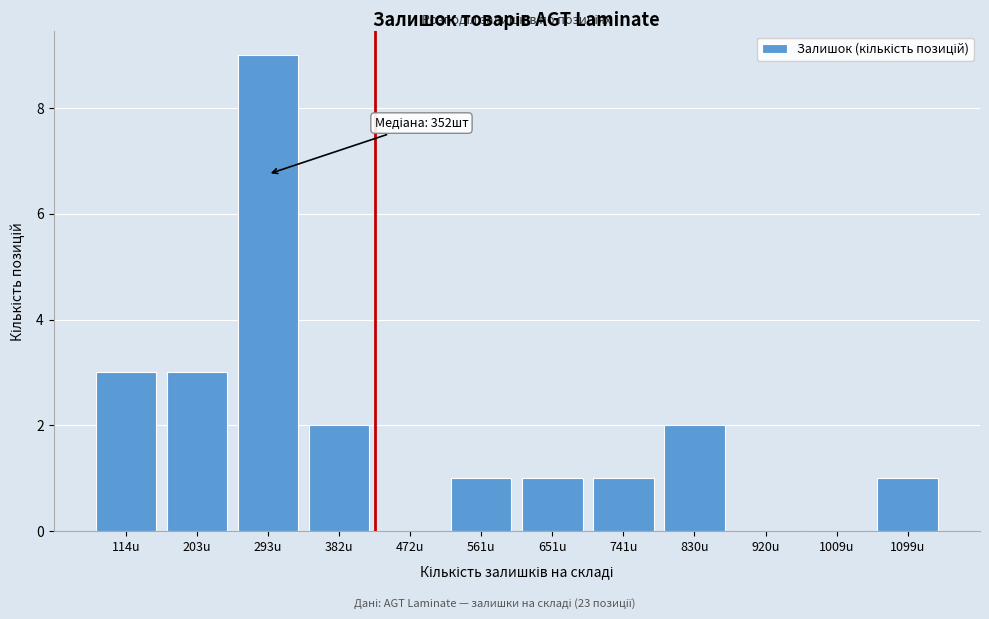

Reading right to left, transcribe all the data shown in this chart.

1099u=1	1009u=0	920u=0	830u=2	741u=1	651u=1	561u=1	472u=0	382u=2	293u=9	203u=3	114u=3